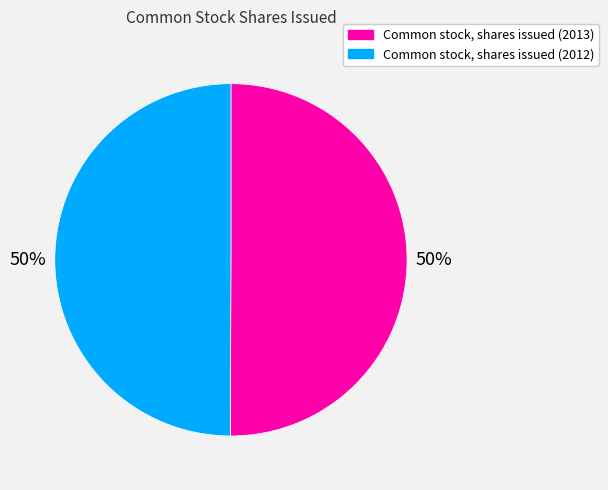

To the nearest percent, what percentage of the pie is Common stock, shares issued (2012)?

50%